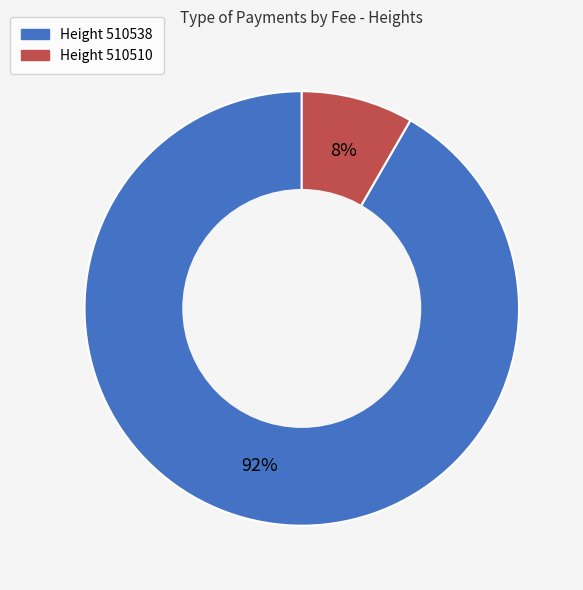

Count the number of slices in the pie.

2